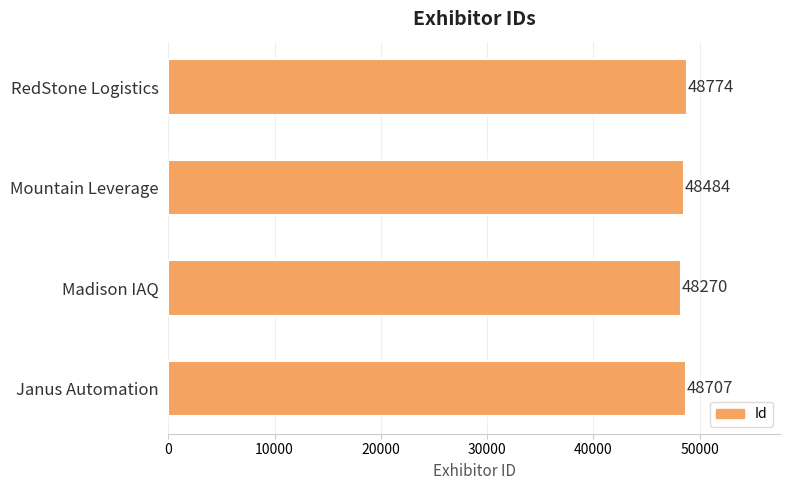

What is the change in value from Madison IAQ to Mountain Leverage?

+214